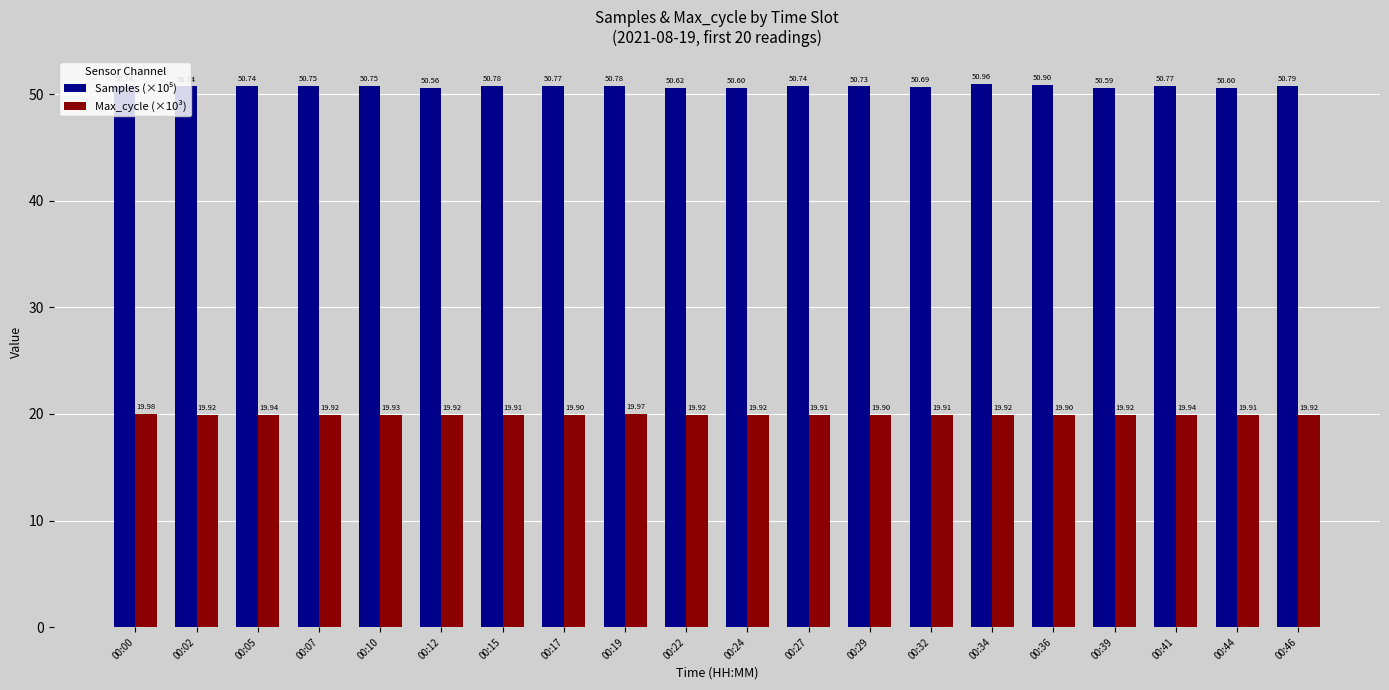

At how many categories does at least one series exceed 22?

20